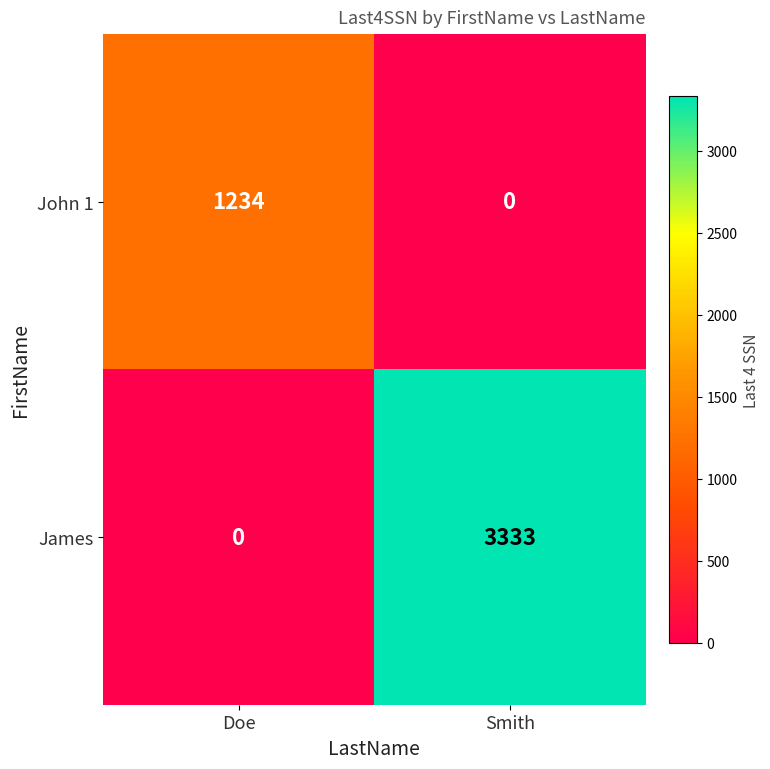

Which series has the largest total across all categories?

James